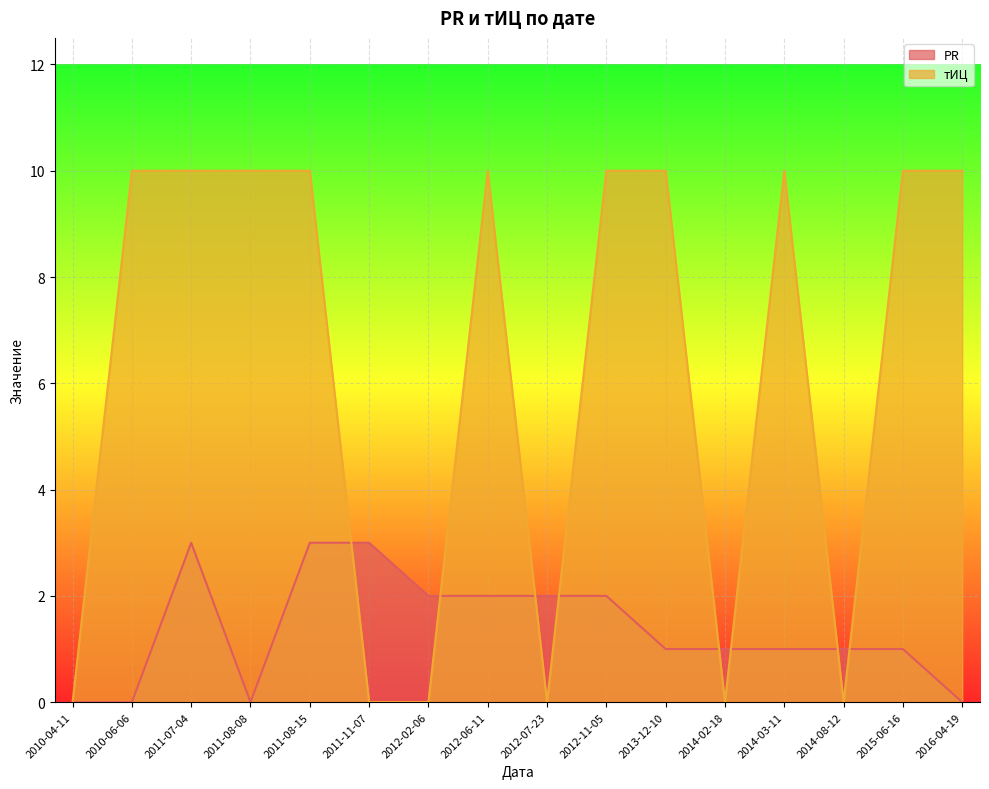

How many interior local valleys does the тИЦ series have?

3